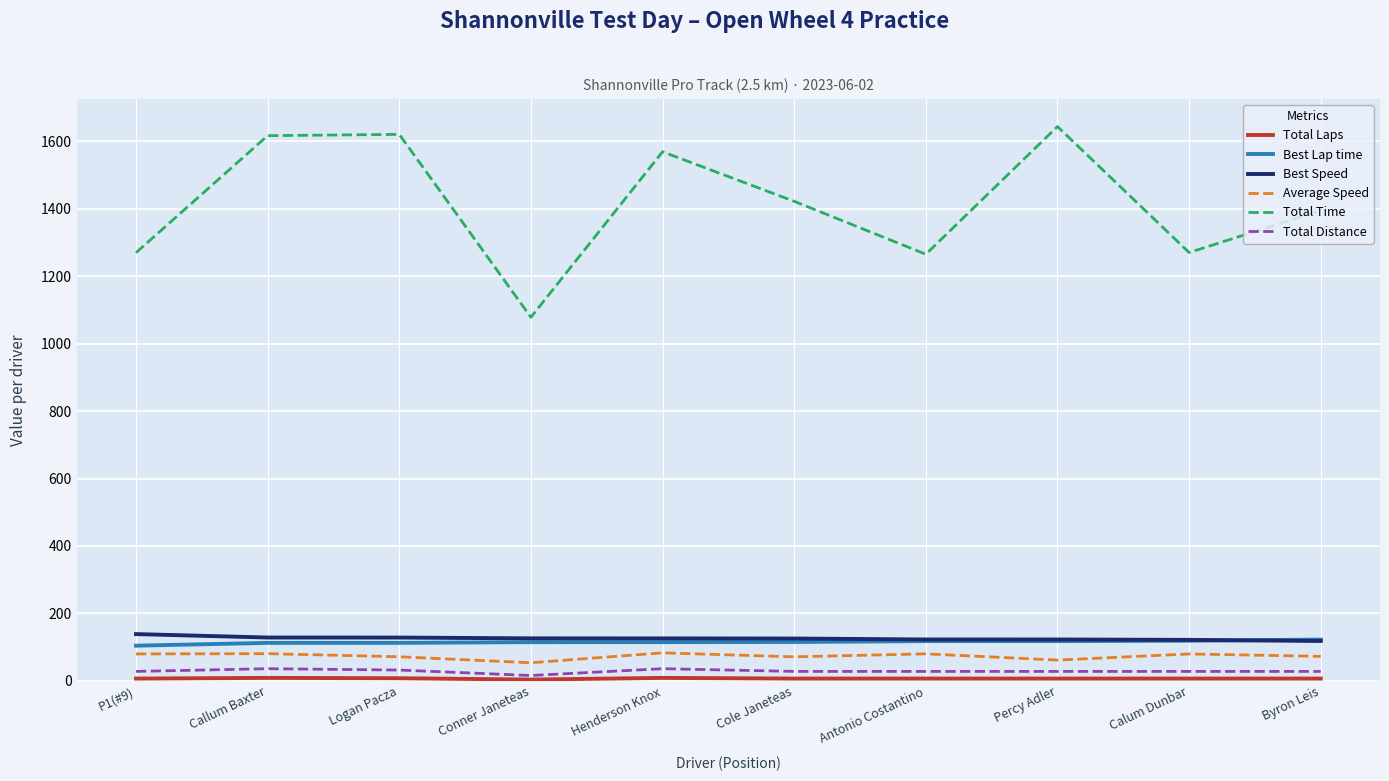

What position from the right is Conner Janeteas?

7